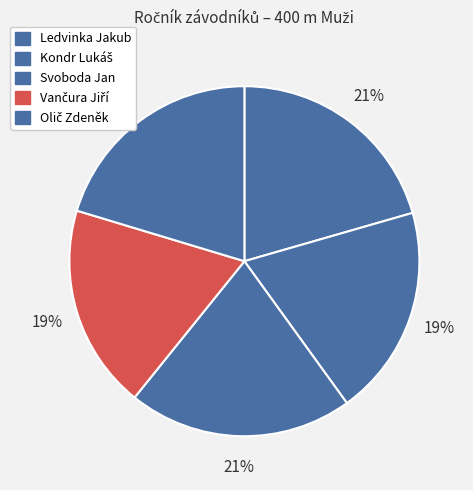

Do Svoboda Jan and Vančura Jiří together represent more than half of the pie?

No